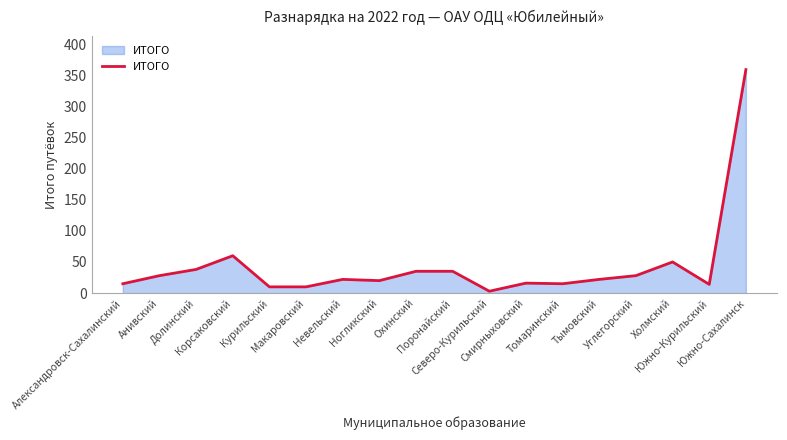

At which category does the chart reach its minimum across all series?

Северо-Курильский